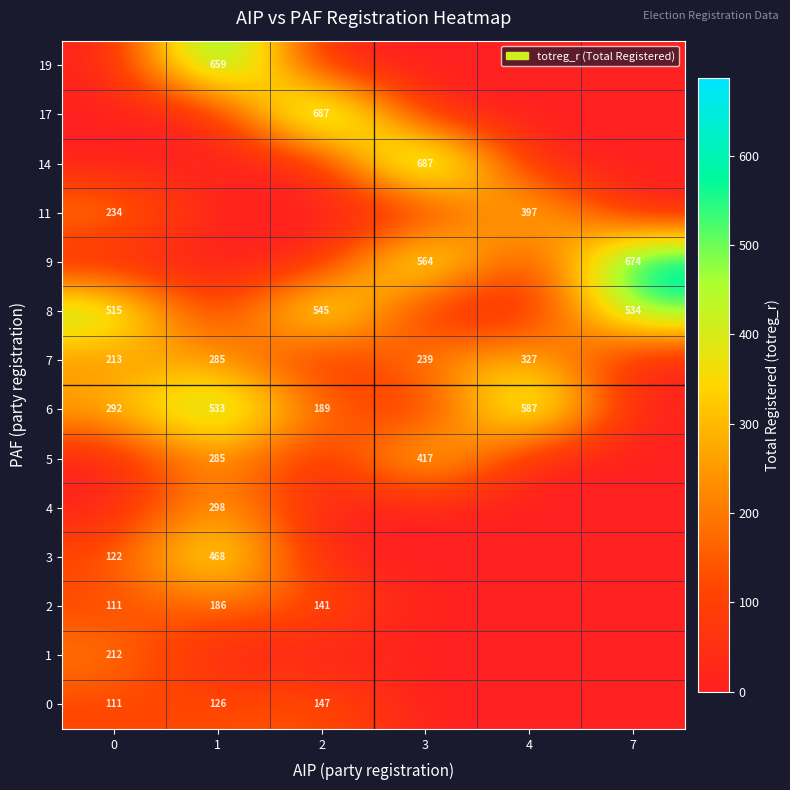

What is the total value across all series at 0?

1810